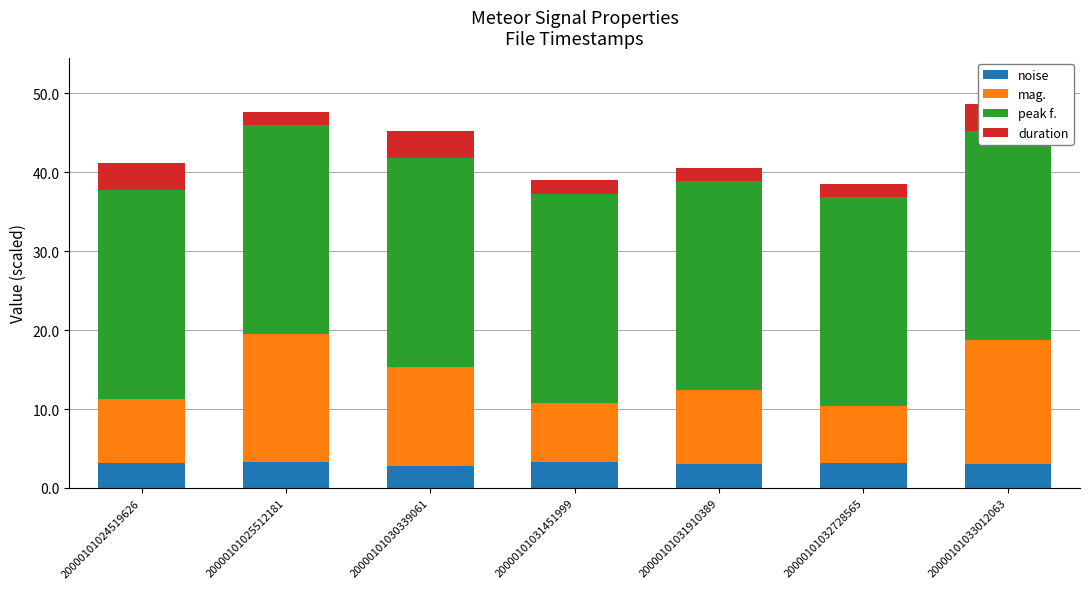

Reading left to right, what are all the values shown in this chart?

noise: 3.1	3.3	2.8	3.3	3.1	3.2	3.0
mag.: 8.2	16.2	12.5	7.5	9.3	7.2	15.8
peak f.: 26.5	26.5	26.5	26.5	26.5	26.5	26.5
duration: 3.4	1.7	3.4	1.7	1.7	1.7	3.4